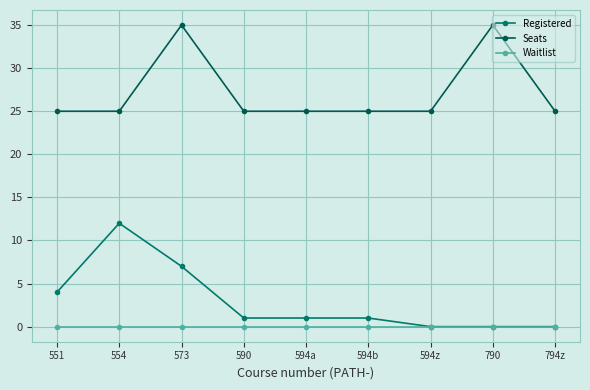

Which series has the largest total across all categories?

Seats